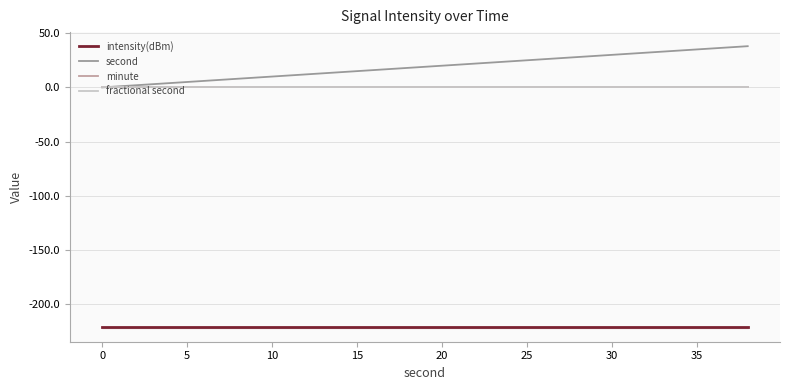

True or false: fractional second and intensity(dBm) cross at least once.

False